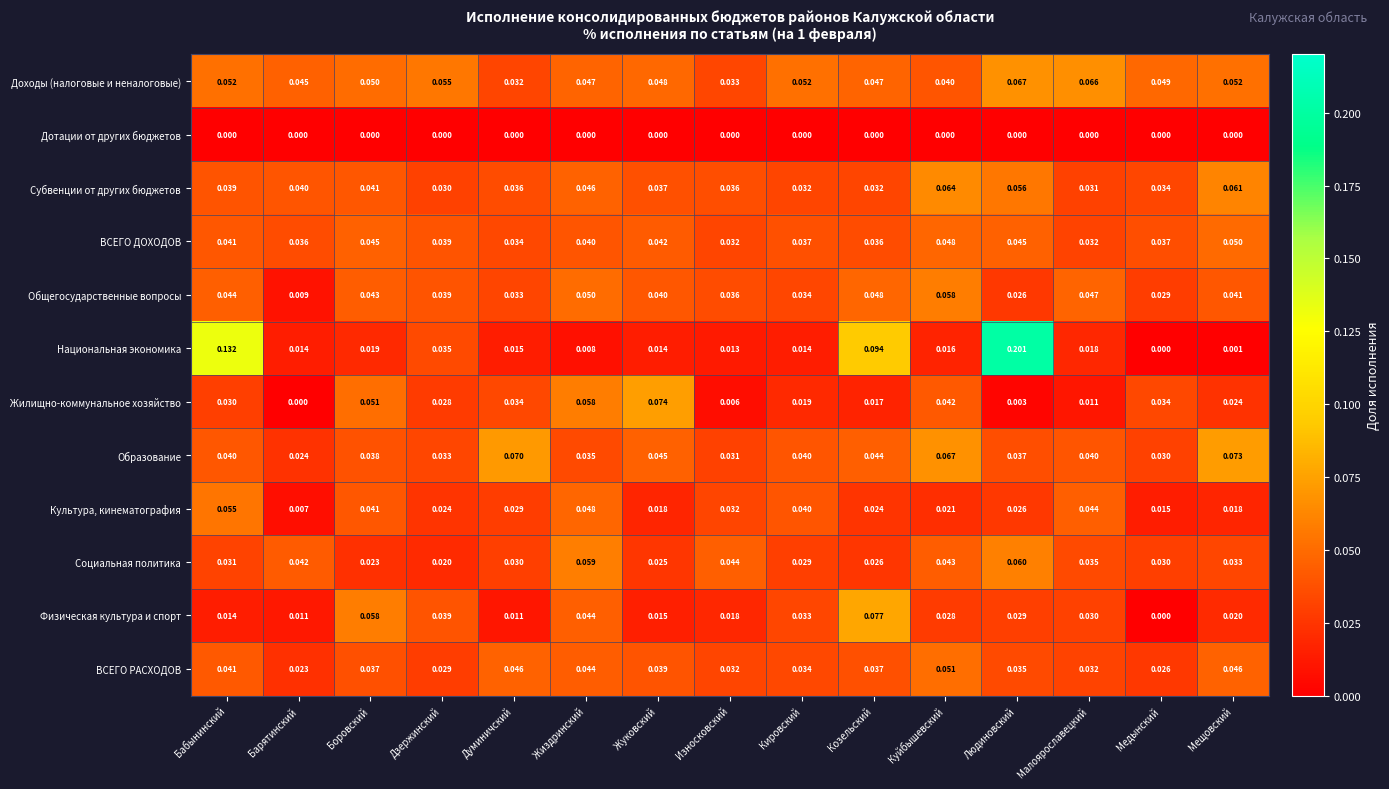

At Куйбышевский, list the series in order from largest to smallest.

Образование, Субвенции от других бюджетов, Общегосударственные вопросы, ВСЕГО РАСХОДОВ, ВСЕГО ДОХОДОВ, Социальная политика, Жилищно-коммунальное хозяйство, Доходы (налоговые и неналоговые), Физическая культура и спорт, Культура, кинематография, Национальная экономика, Дотации от других бюджетов